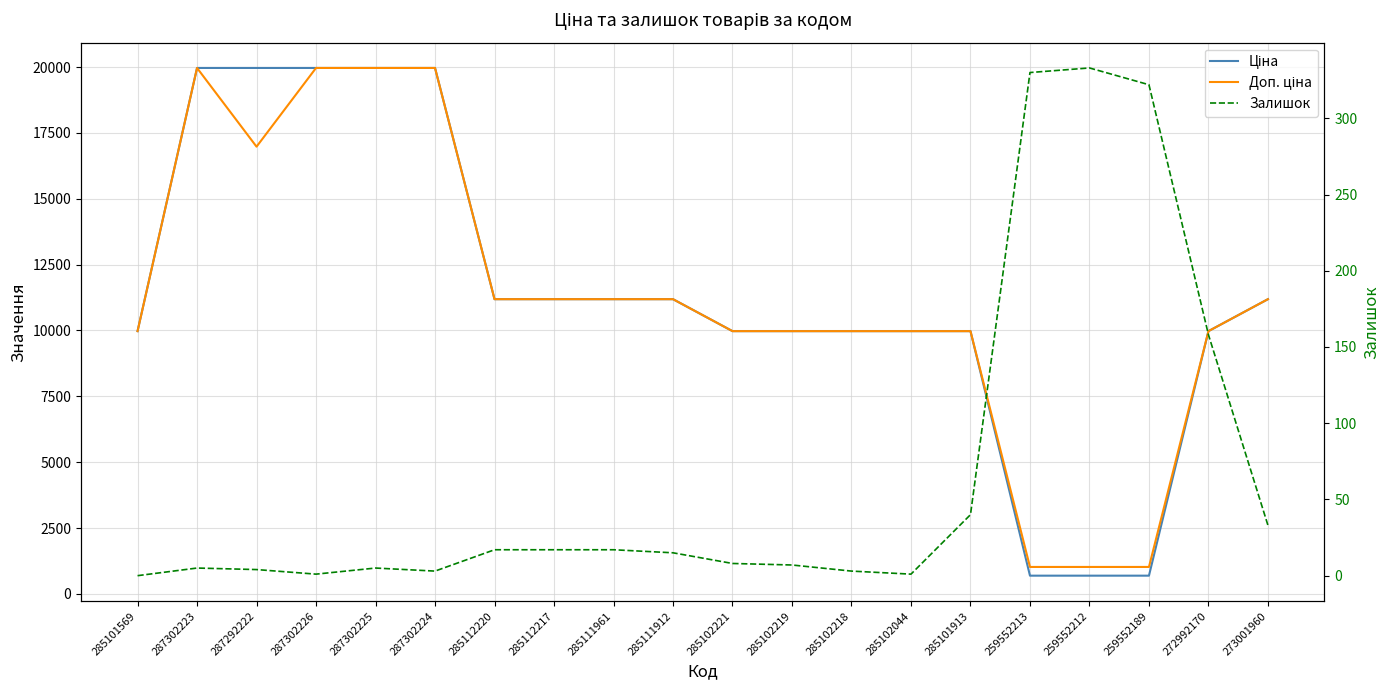

What is the difference between the maximum and minimum values in the Доп. ціна series?

18939.5